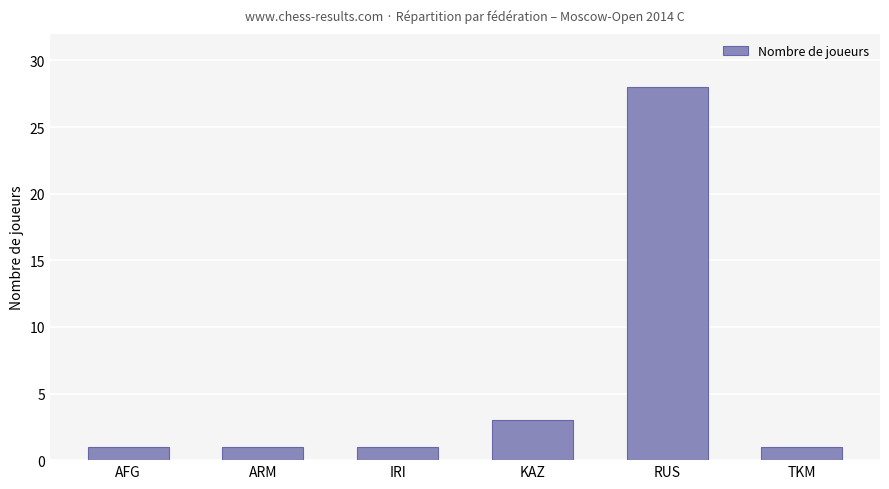

The value at KAZ is 1. True or false?

False